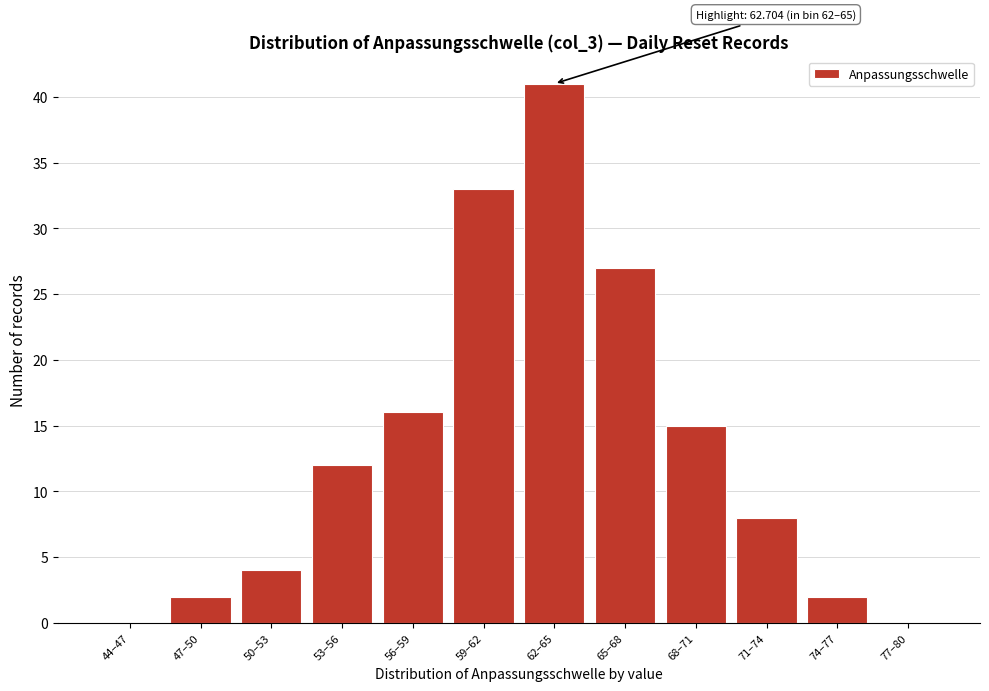

Reading left to right, transcribe all the data shown in this chart.

44–47=0	47–50=2	50–53=4	53–56=12	56–59=16	59–62=33	62–65=41	65–68=27	68–71=15	71–74=8	74–77=2	77–80=0